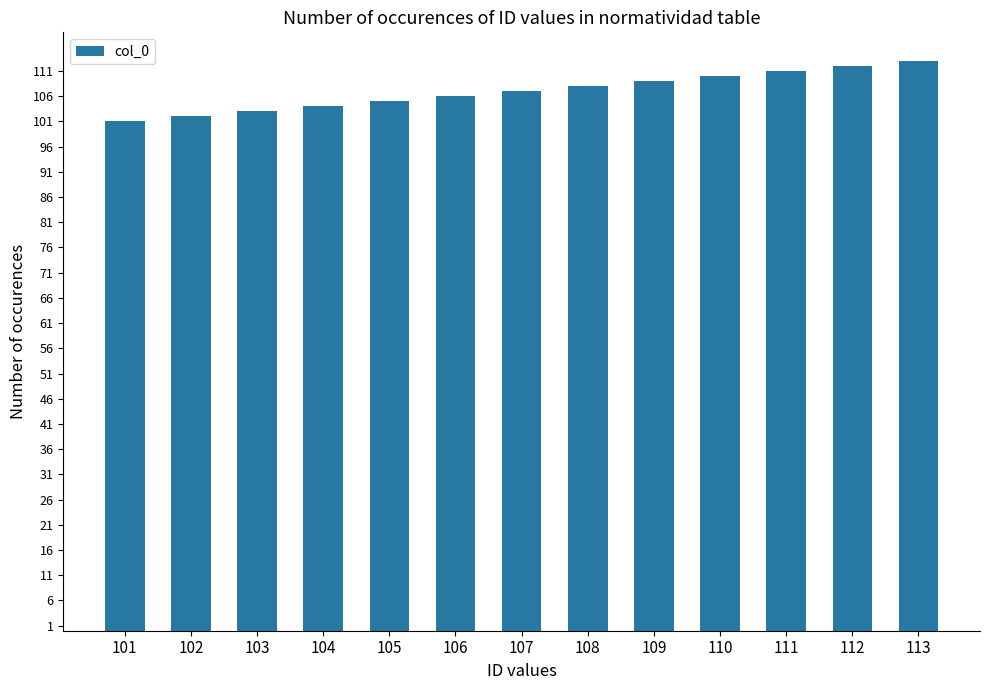

Between 112 and 105, which is larger?

112